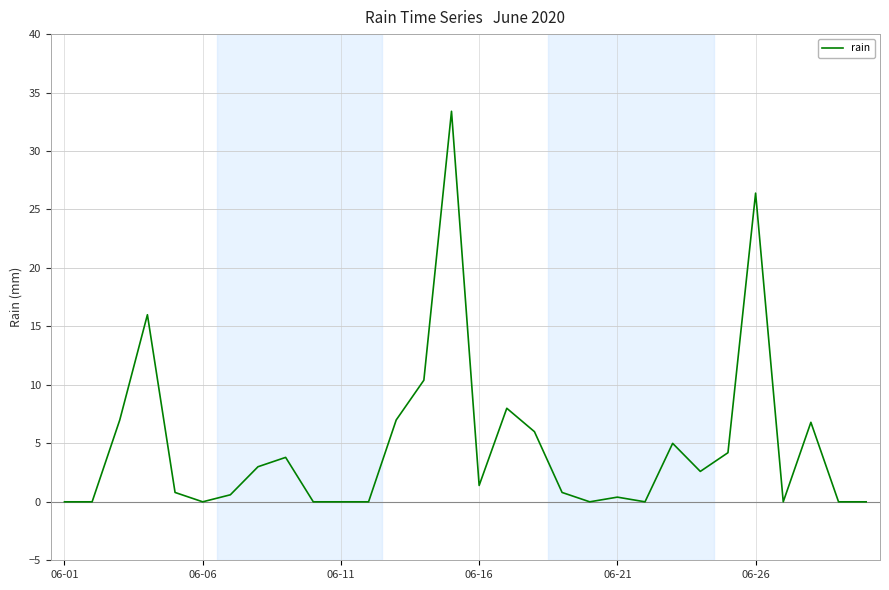

What is the greatest value displayed?

33.4